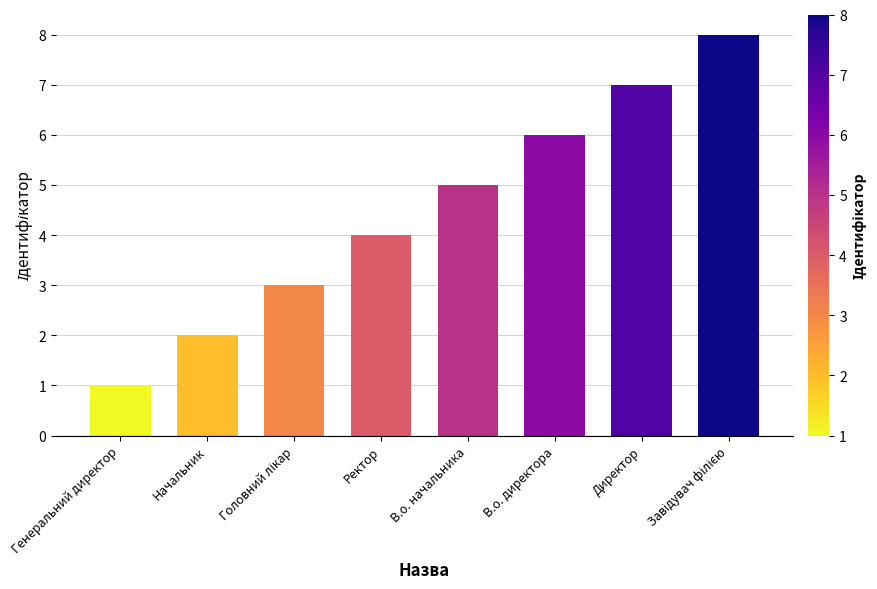

Does the chart contain stacked bars?

No